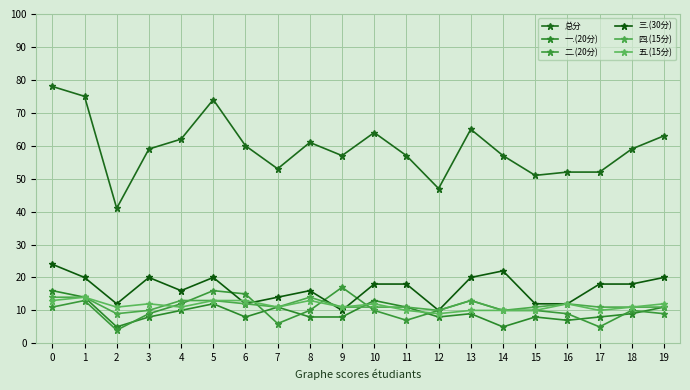

What is the total value across all series at 5?

148